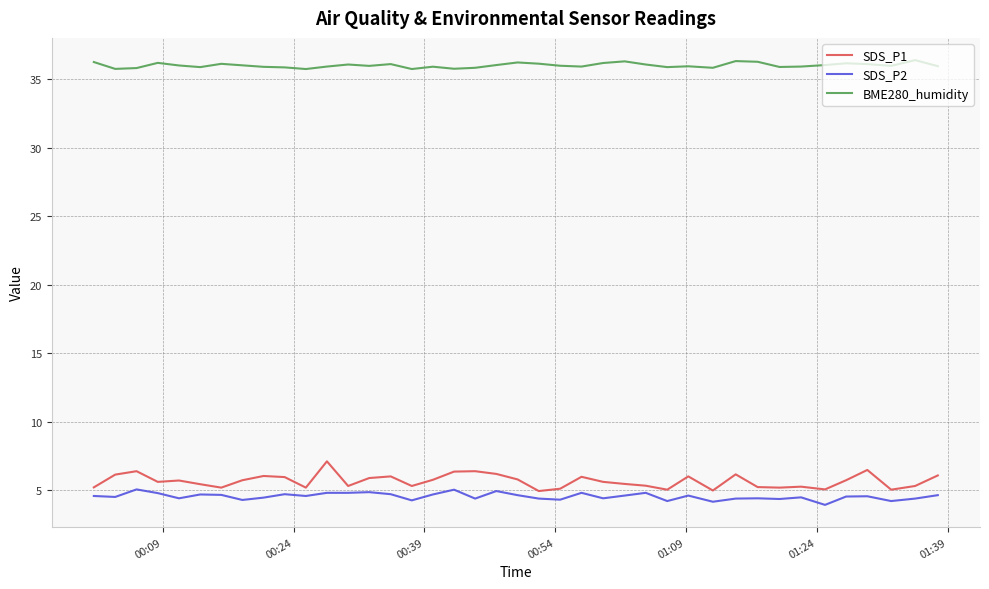

Rank the series by their maximum value, from lowest to highest.

SDS_P2, SDS_P1, BME280_humidity